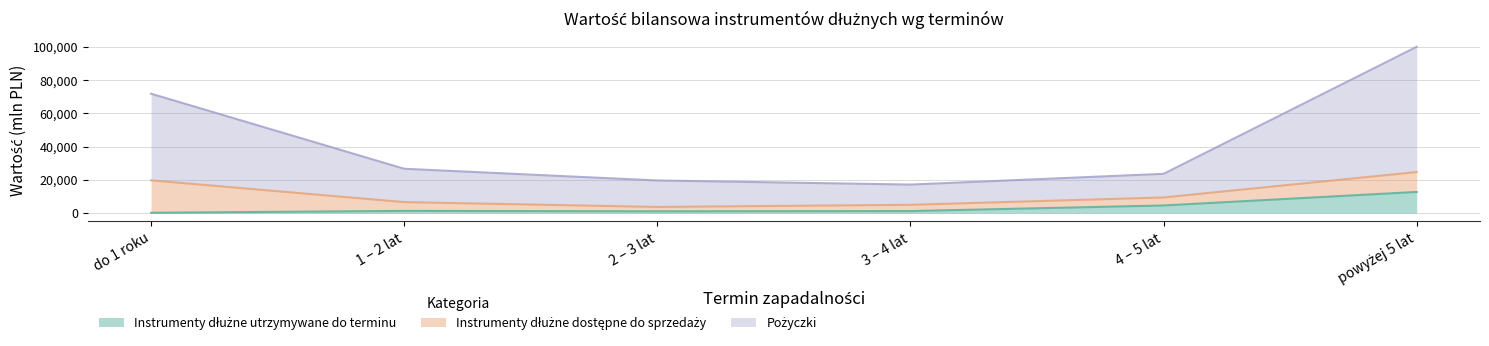

Which series changed the most between do 1 roku and powyżej 5 lat?

Pożyczki